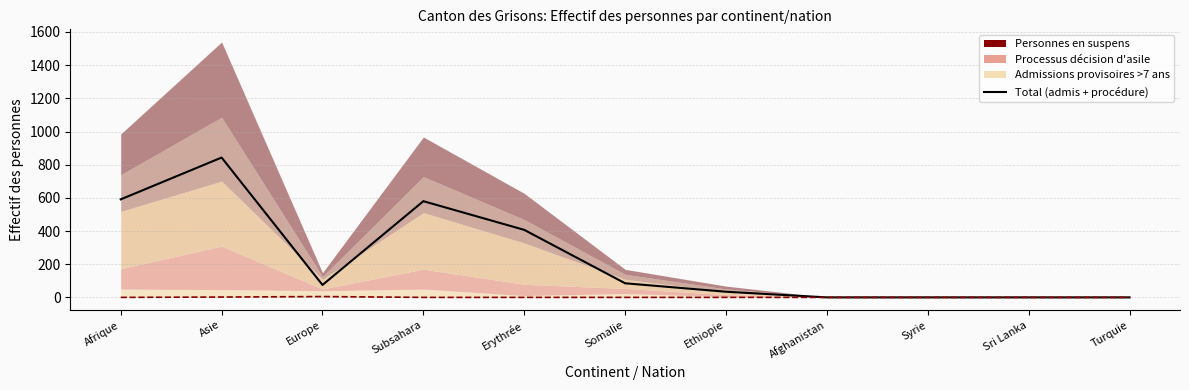

At how many categories does at least one series exceed 148?

4